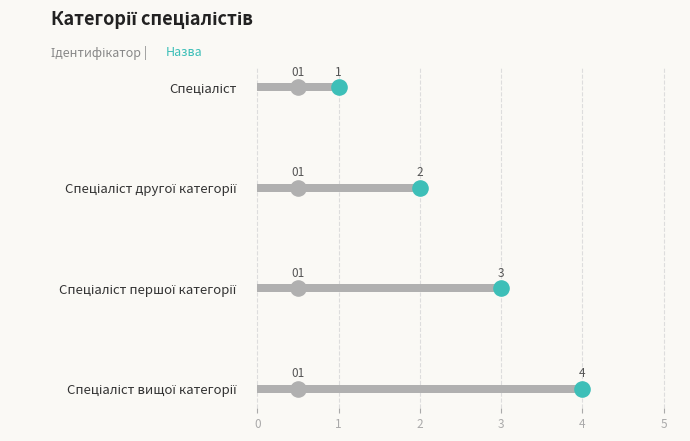

Between Спеціаліст and Спеціаліст першої категорії, which is larger?

Спеціаліст першої категорії